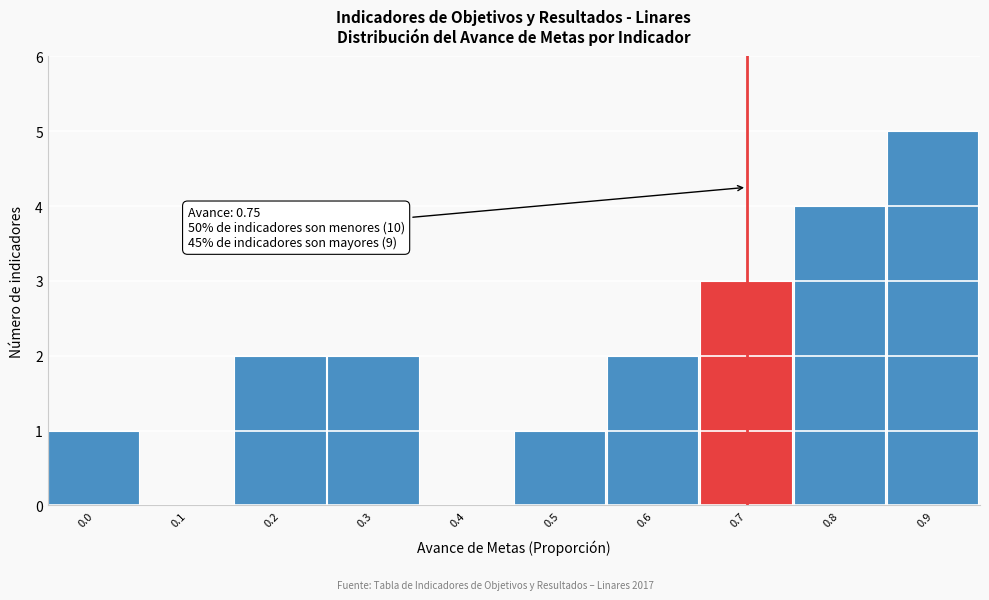

Reading right to left, transcribe all the data shown in this chart.

0.9=5	0.8=4	0.7=3	0.6=2	0.5=1	0.4=0	0.3=2	0.2=2	0.1=0	0.0=1